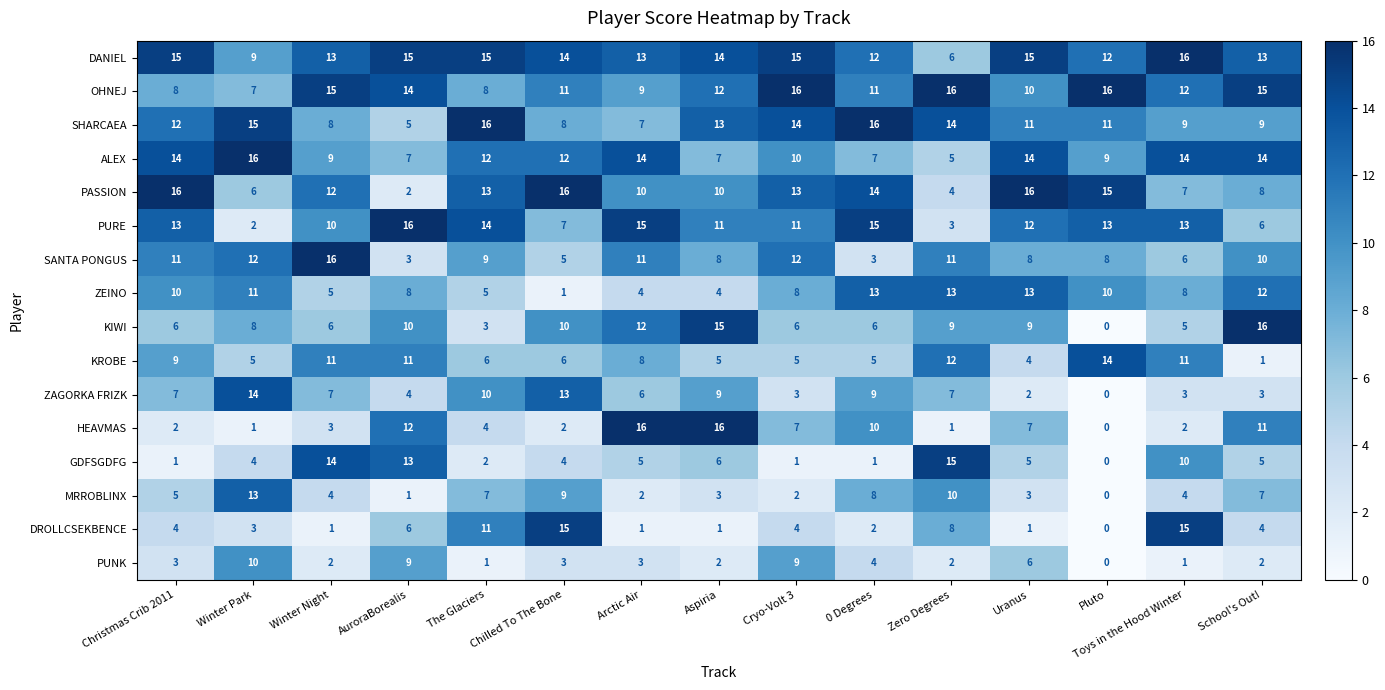

Which series changed the most between Winter Park and AuroraBorealis?

PURE